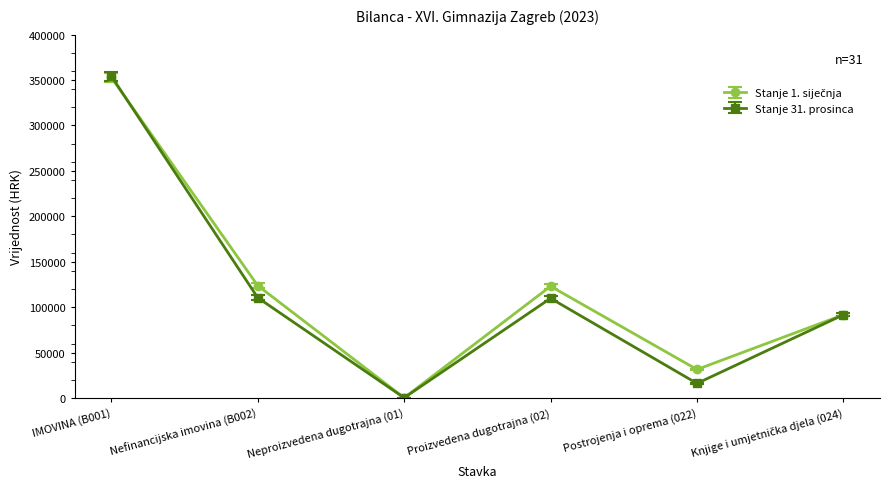

What is the label of the 4th point from the right?

Neproizvedena dugotrajna (01)